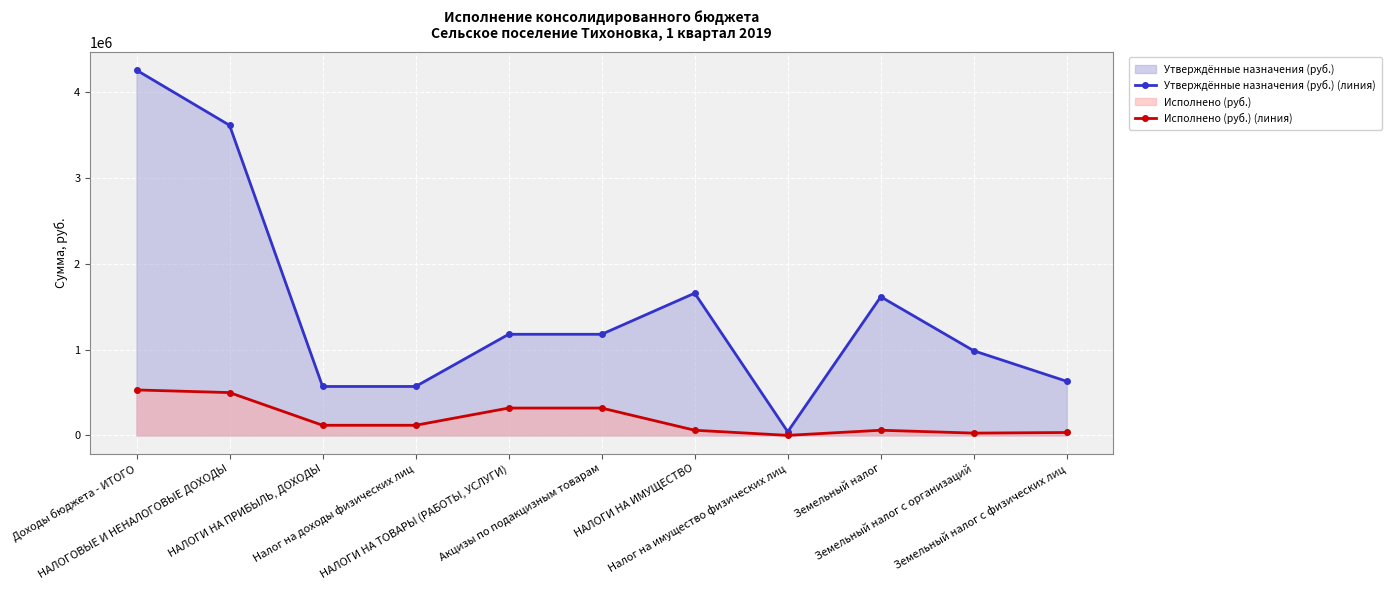

Which series changed the most between Доходы бюджета - ИТОГО and НАЛОГИ НА ИМУЩЕСТВО?

Утверждённые назначения (руб.) (линия)